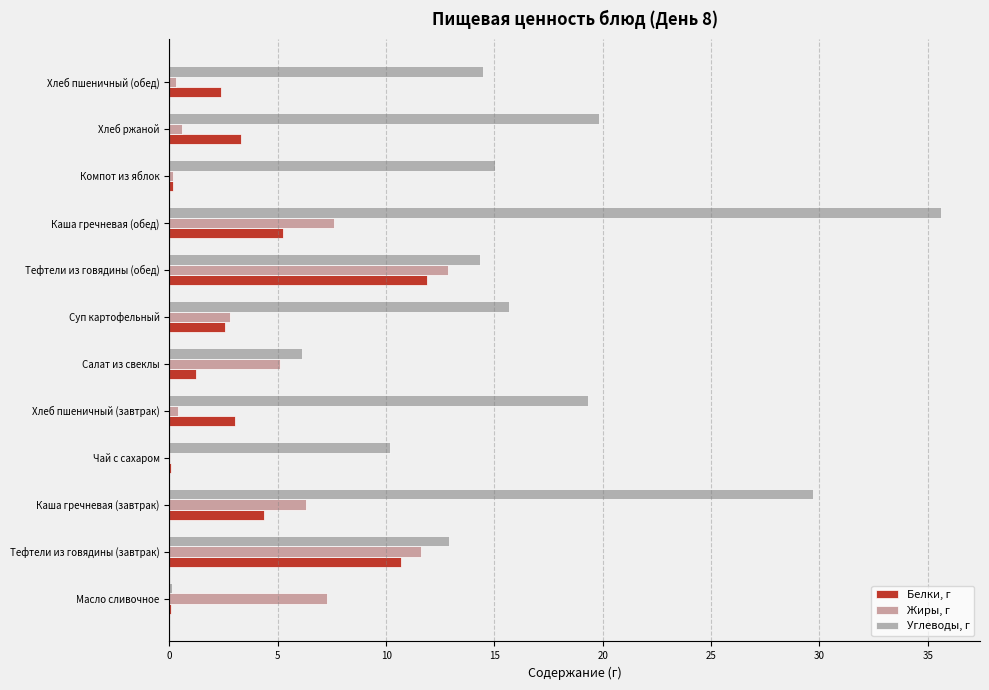

How many data points in Жиры, г are above 5?

6